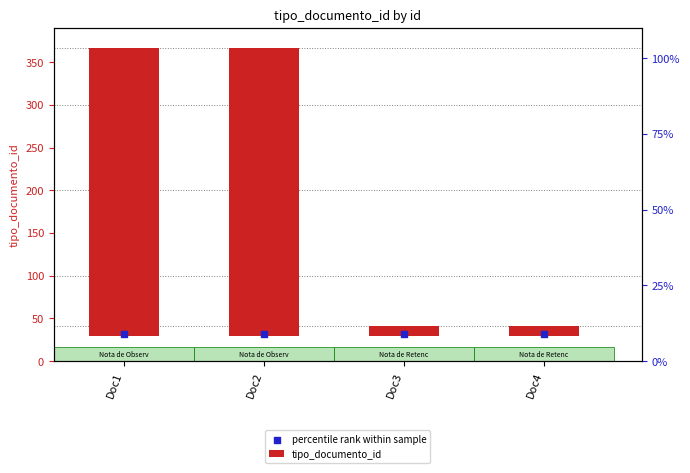

At which category is the sum across all series the highest?

Doc1